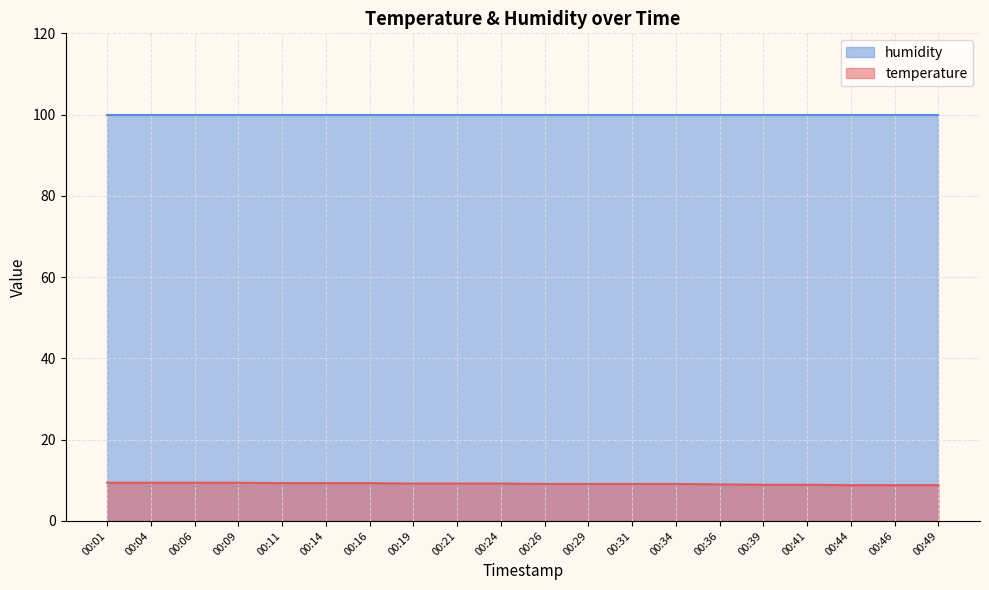

What is the greatest value displayed?

99.9